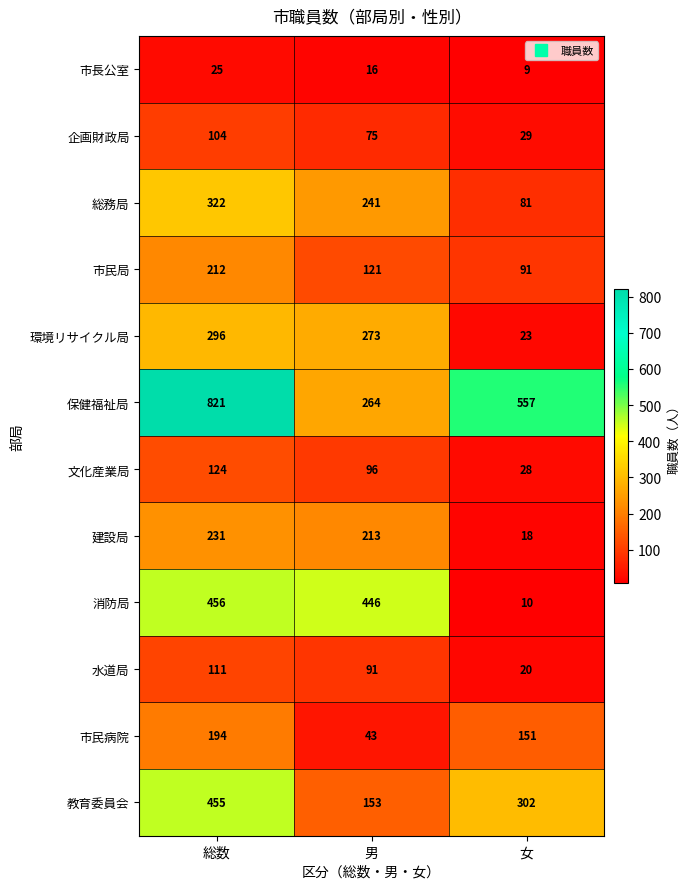

At which category is the sum across all series the highest?

総数